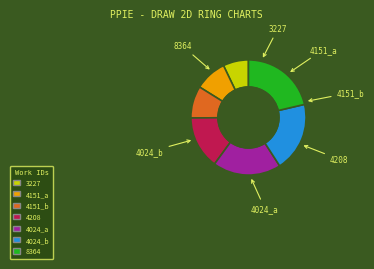

To the nearest percent, what is the average slice percentage?

14%